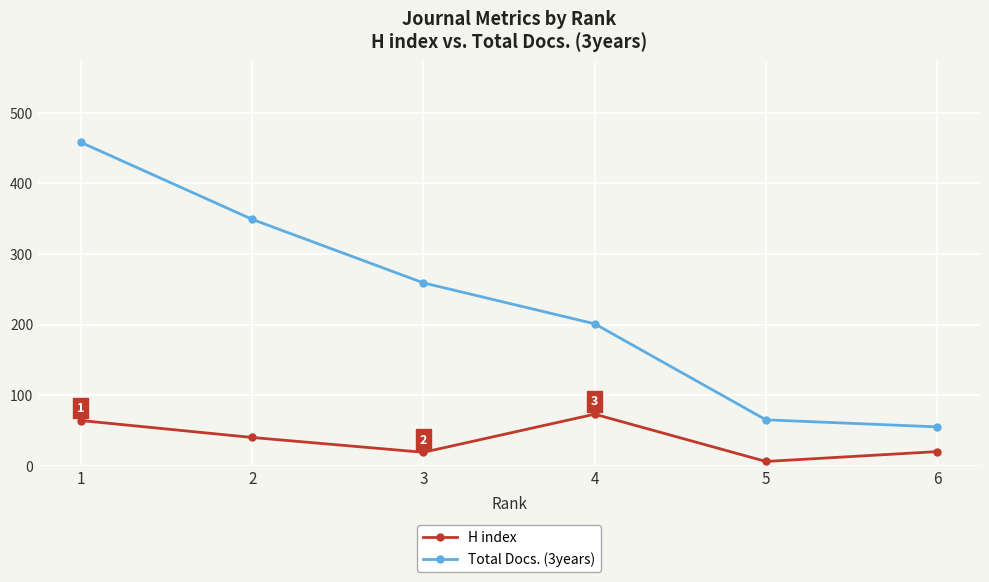

The value of H index at 4 is 124. True or false?

False